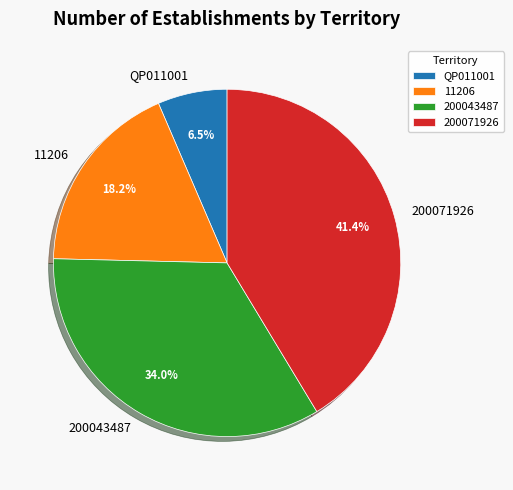

Does any single category account for the majority?

No